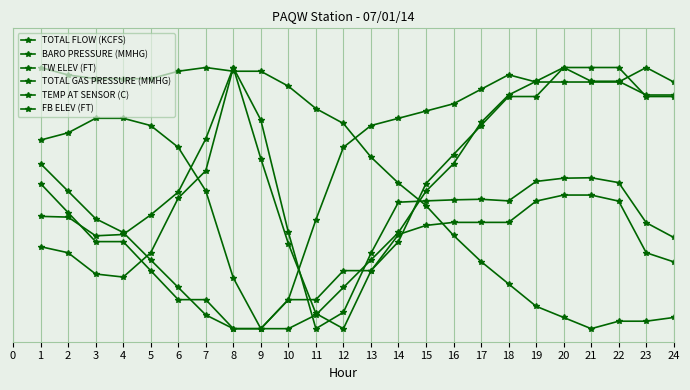

Where do TW ELEV (FT) and TOTAL GAS PRESSURE (MMHG) first cross each other?

4 and 5